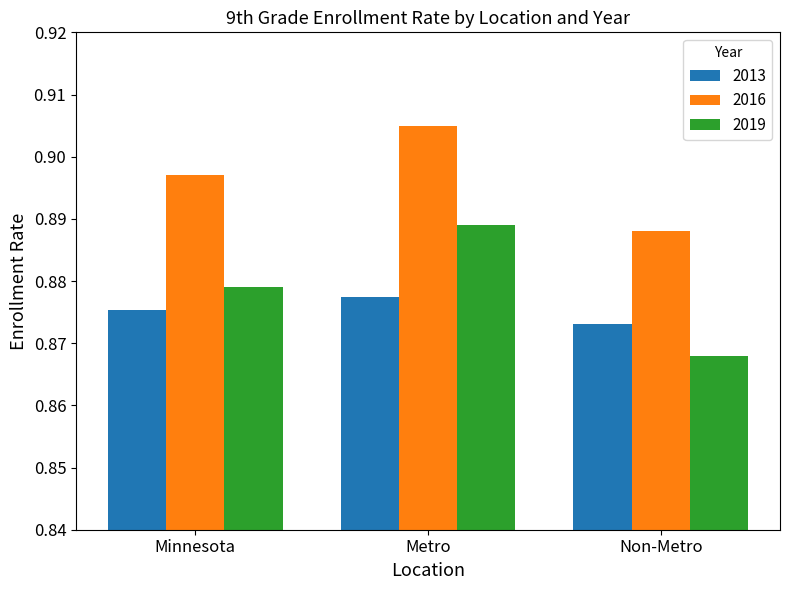

Is it true that 2016 equals 1.4 at Metro?

False